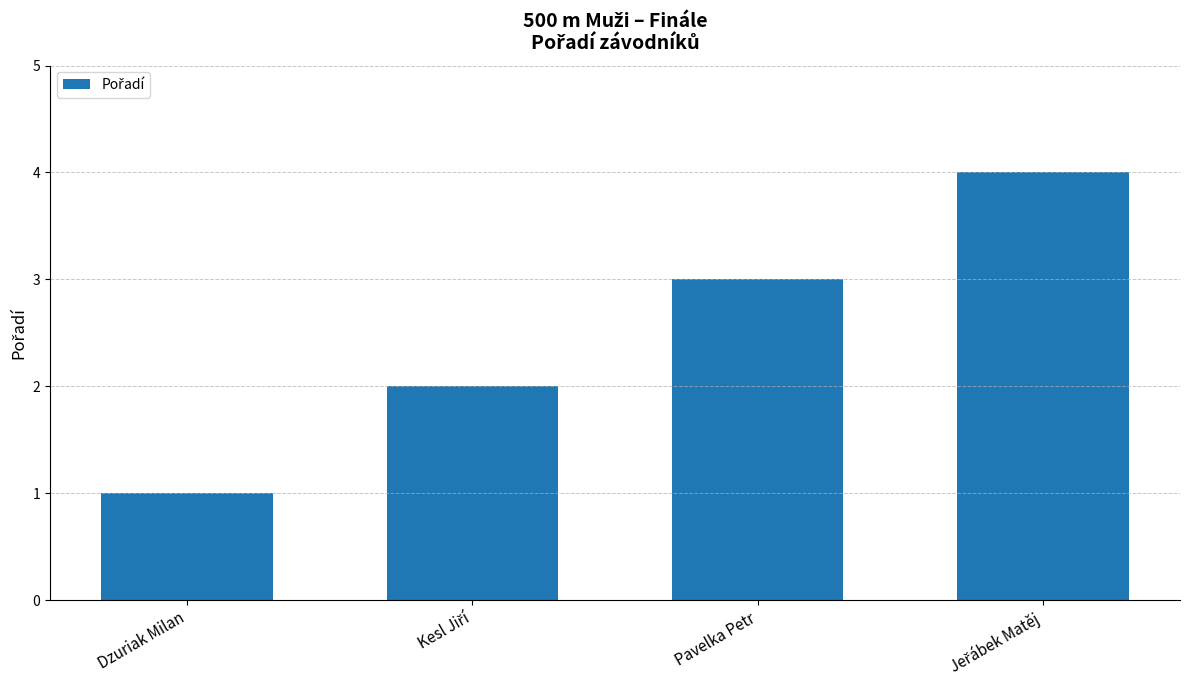

What is the difference between the second highest and second lowest values?

1